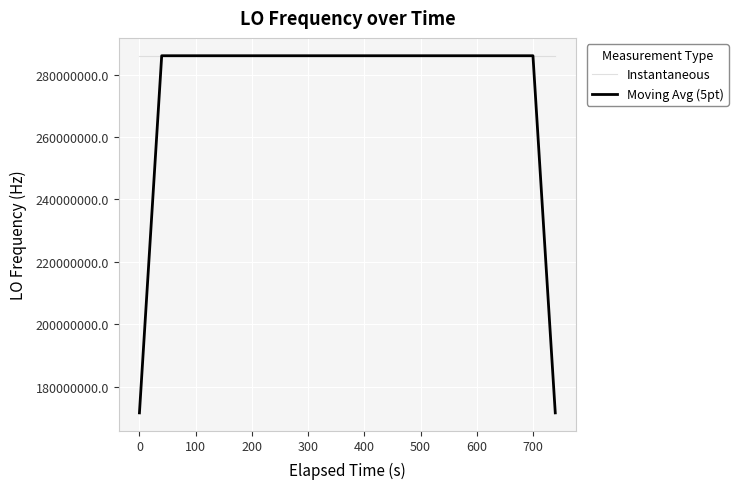

What is the minimum value for Moving Avg (5pt)?

171628200.2